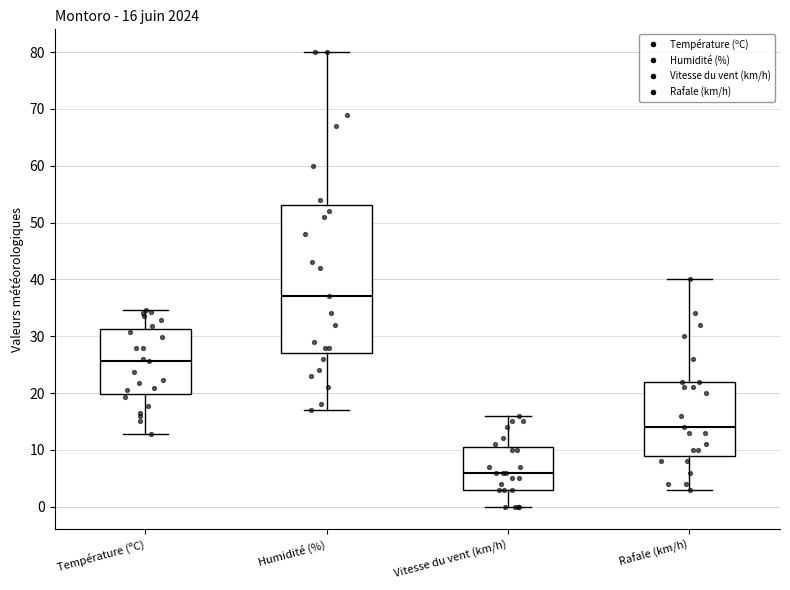

Which box has the lowest median line?

Vitesse du vent (km/h)